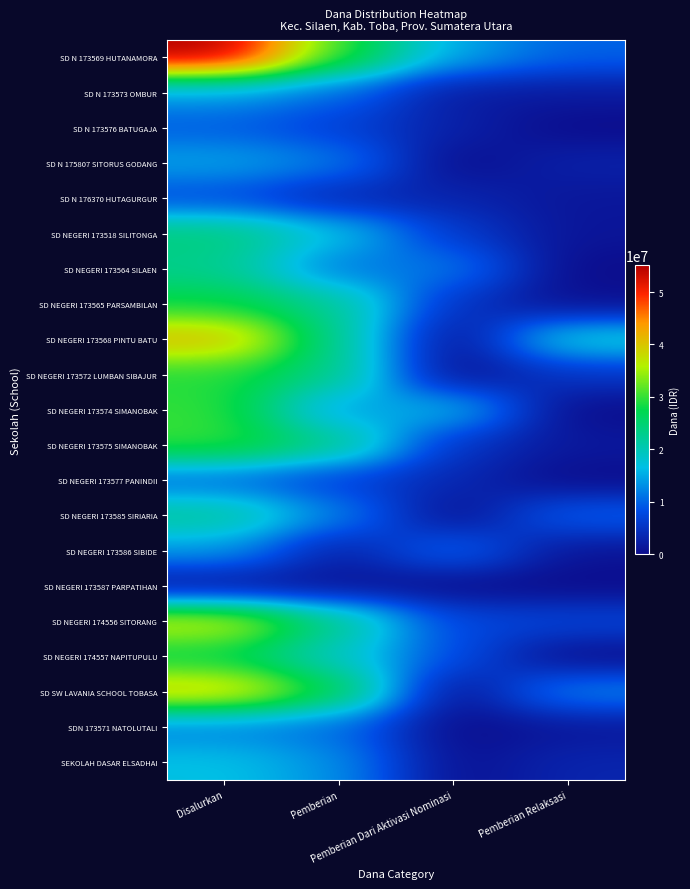

Which series has the largest total across all categories?

SD N 173569 HUTANAMORA